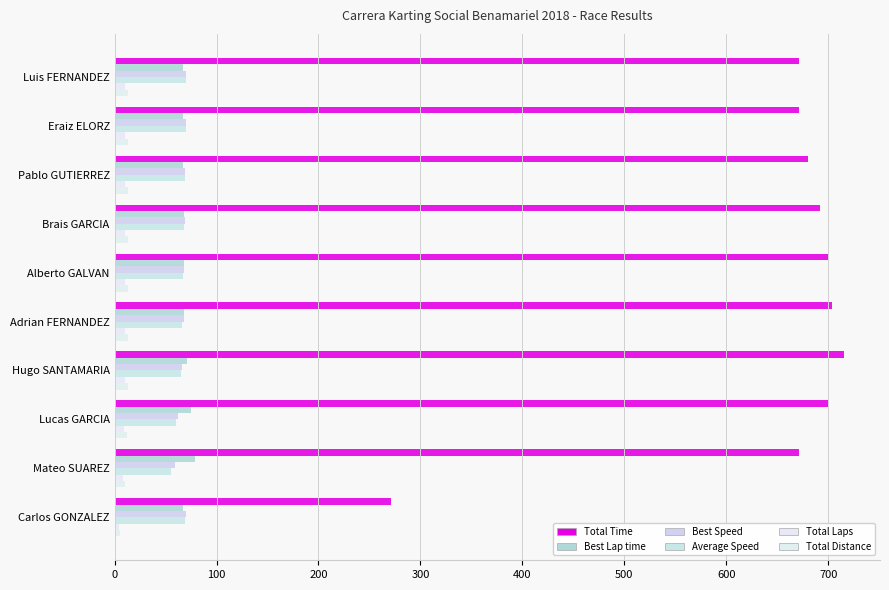

Count the number of data series in this chart.

6